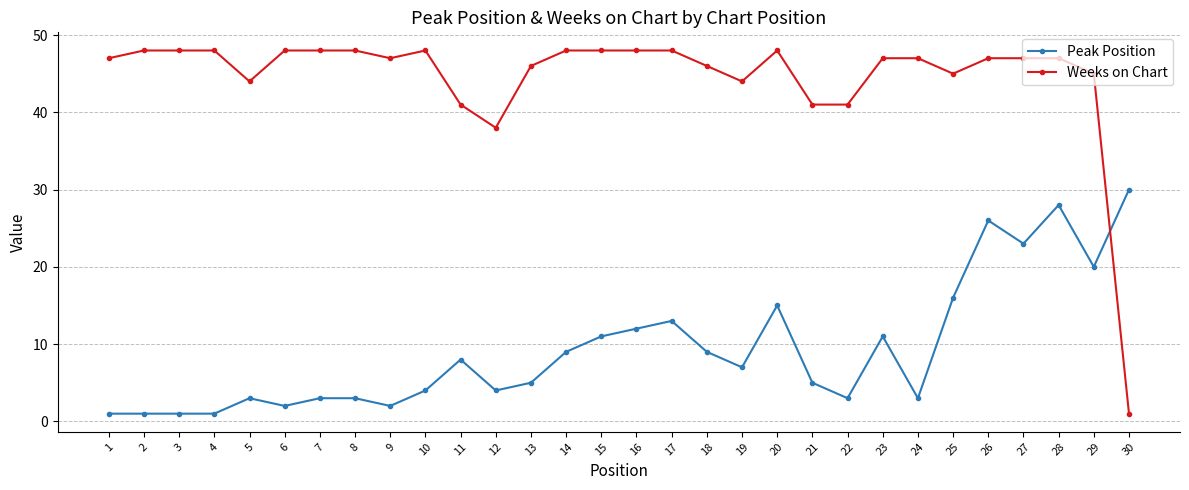

The Weeks on Chart series shows 48 at 17. True or false?

True